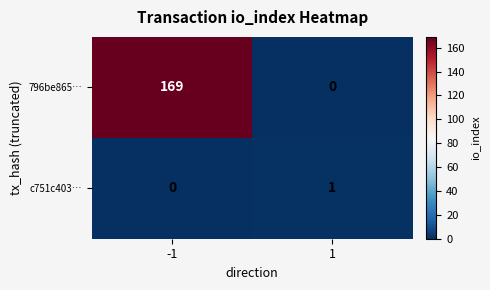

Reading left to right, list all the values displayed in this chart.

796be865…: 169	0
c751c403…: 0	1